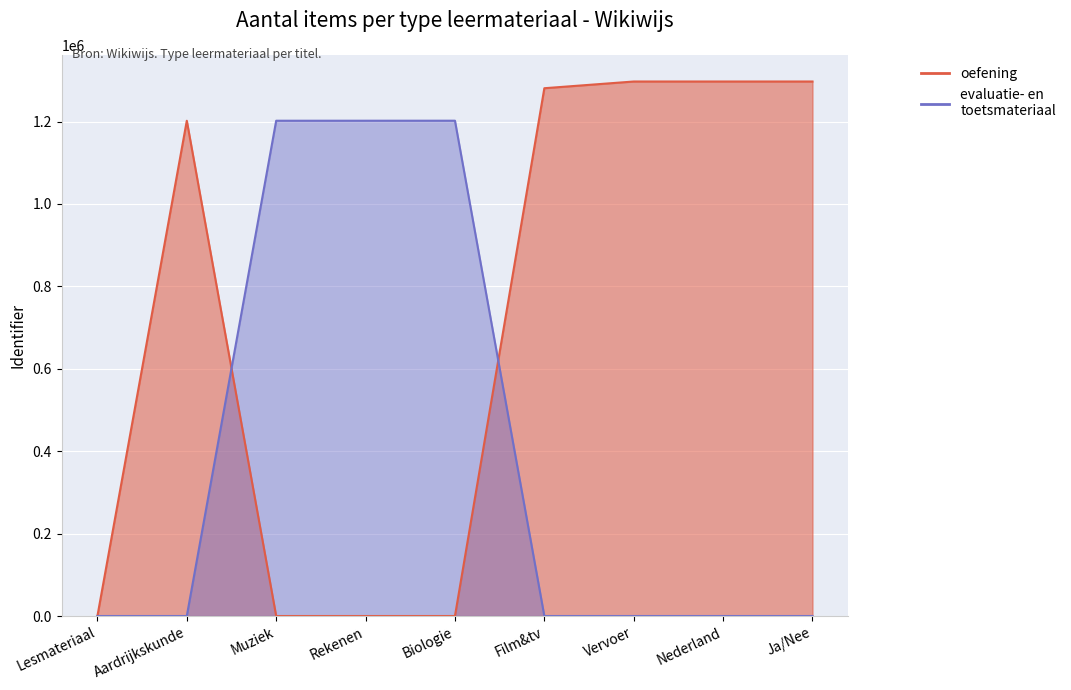

At how many categories does at least one series exceed 628884?

8